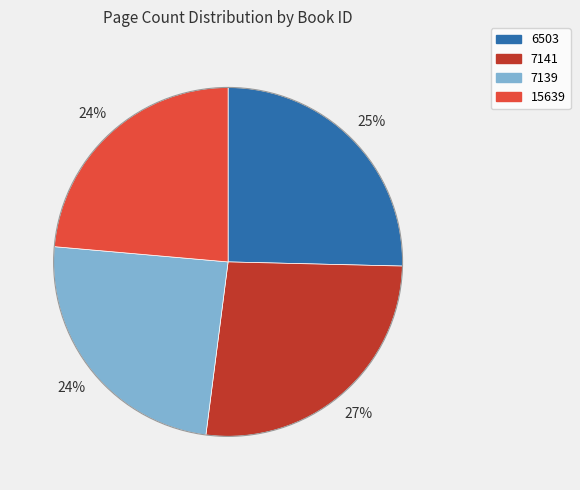

True or false: 7141 accounts for 19% of the total.

False